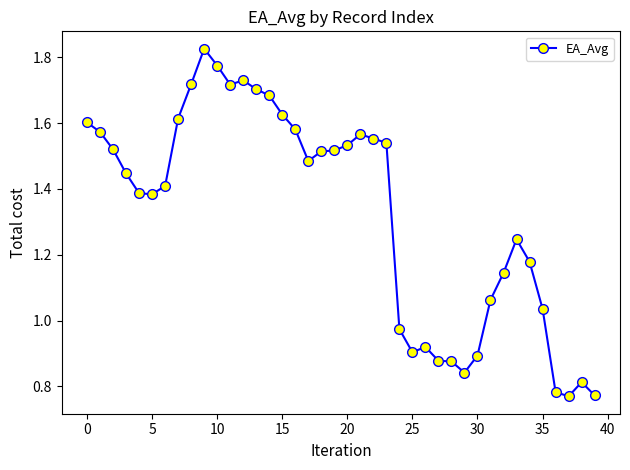

What is the sum of all values?

53.1